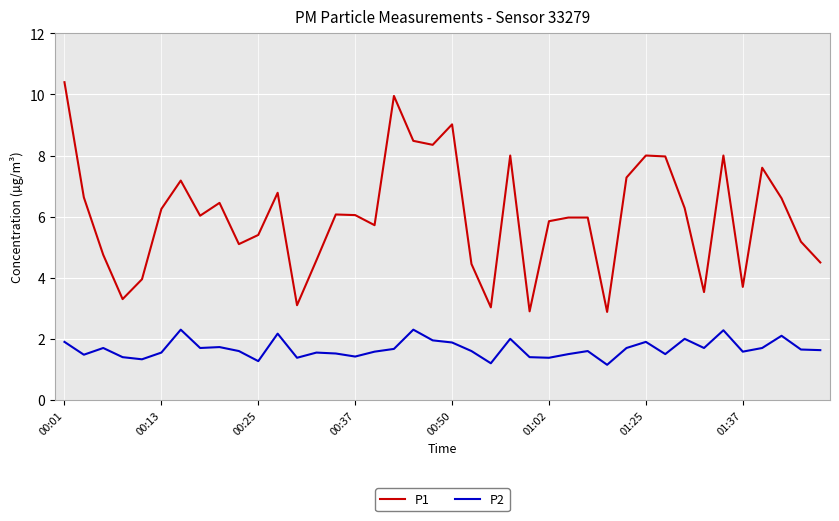

Rank the series by their average value, from highest to lowest.

P1, P2